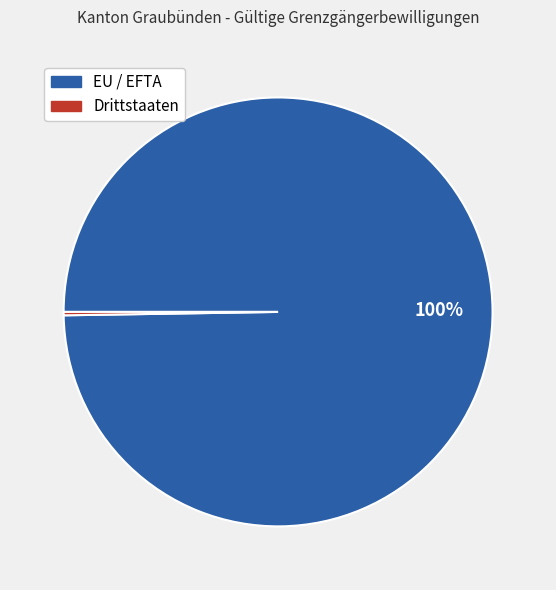

Is there a majority slice in this chart?

Yes